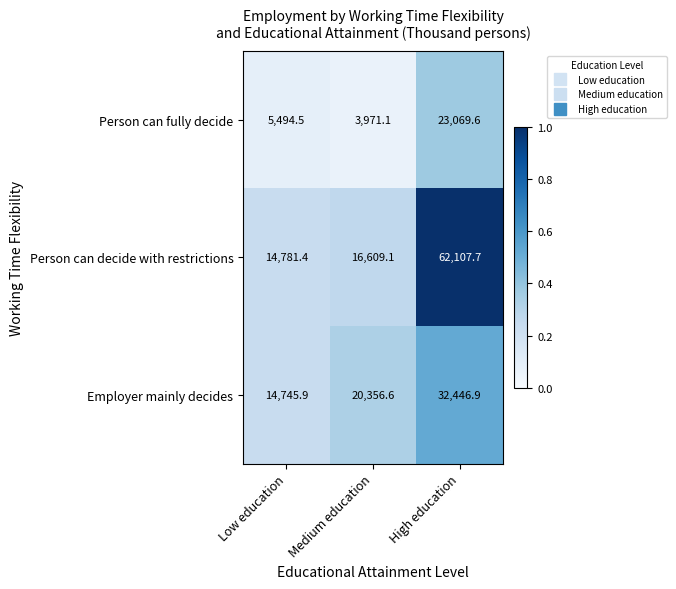

Reading right to left, transcribe all the data shown in this chart.

Person can fully decide: High education=23069.6	Medium education=3971.1	Low education=5494.5
Person can decide with restrictions: High education=62107.7	Medium education=16609.1	Low education=14781.4
Employer mainly decides: High education=32446.9	Medium education=20356.6	Low education=14745.9